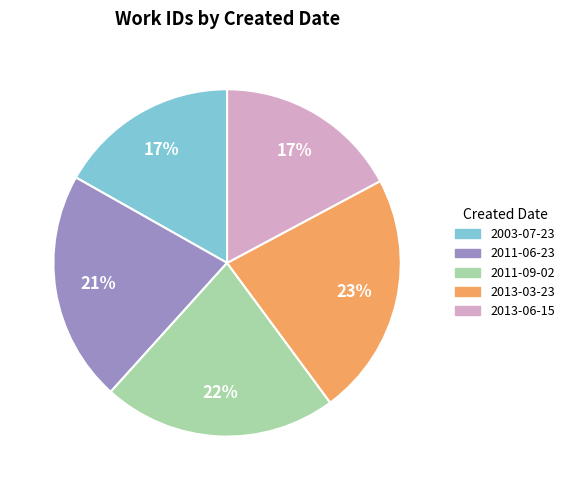

Do 2013-03-23 and 2011-06-23 together represent more than half of the pie?

No